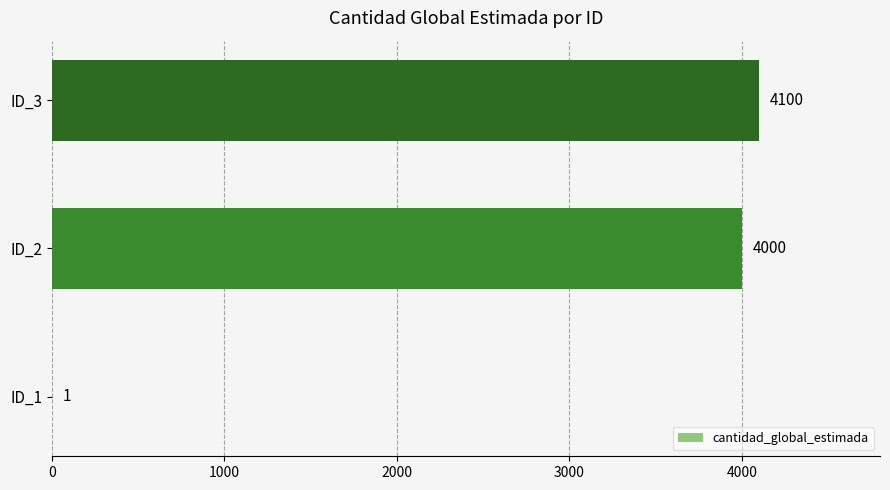

How many categories are shown in the chart?

3